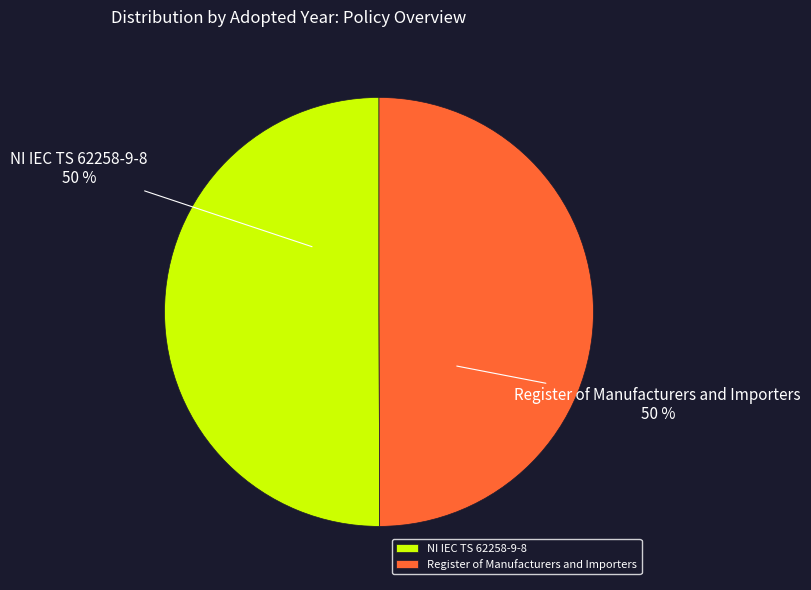

Combined, do NI IEC TS 62258-9-8 and Register of Manufacturers and Importers account for over 50%?

Yes